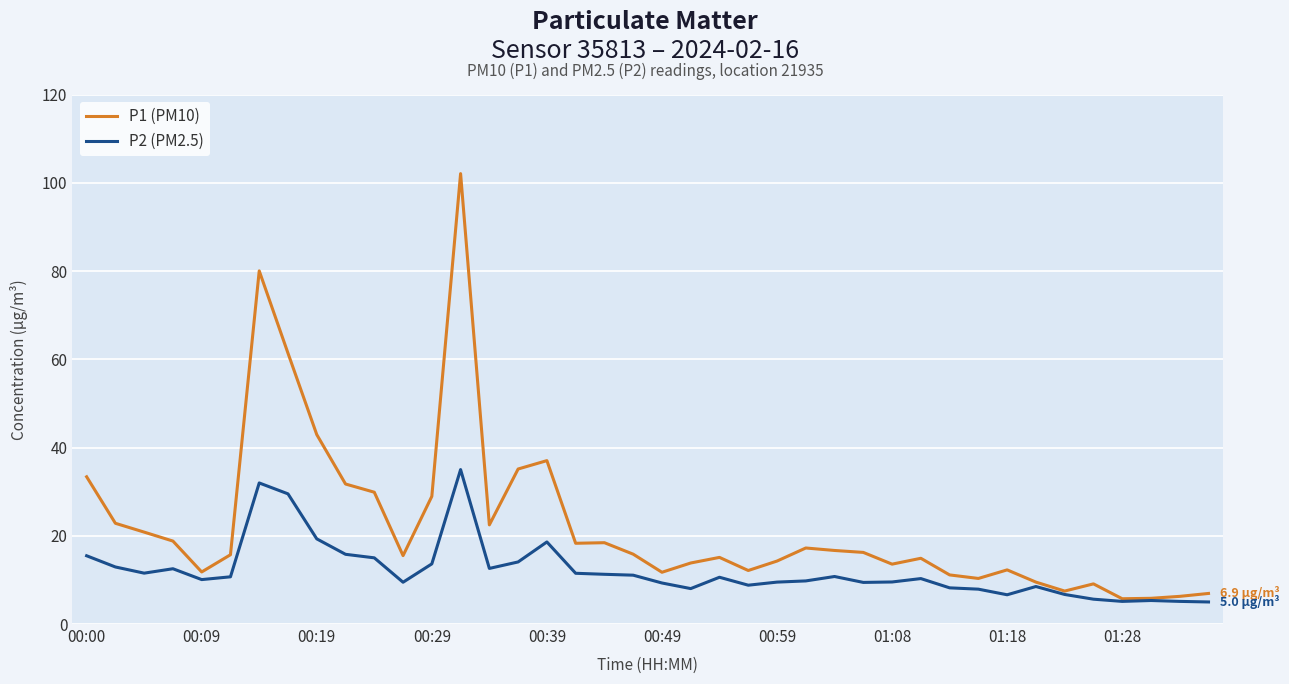

What is the smallest value displayed?

5.0